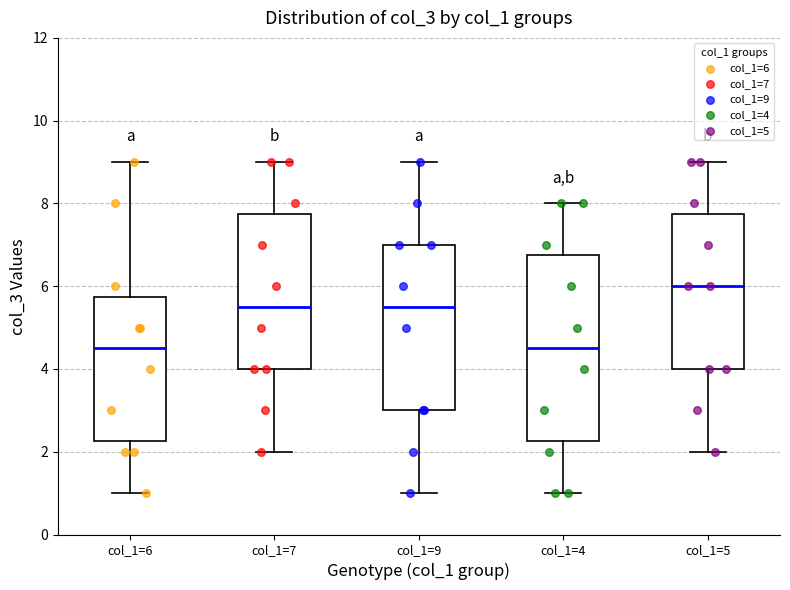

Which box is the tallest, from its lower edge to its upper edge?

col_1=4